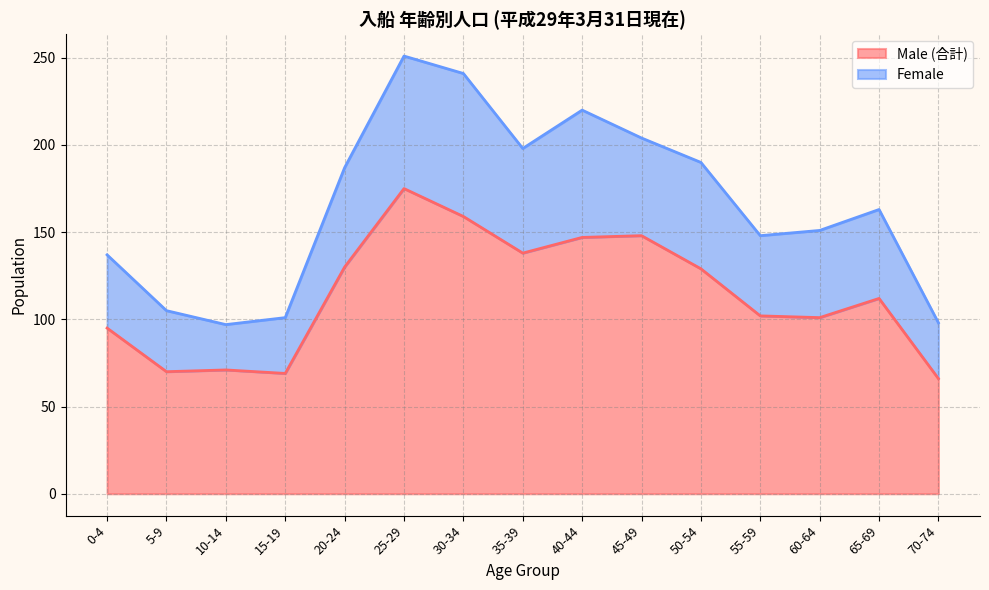

How many interior local peaks (higher than both neighbors) does the data have?

4